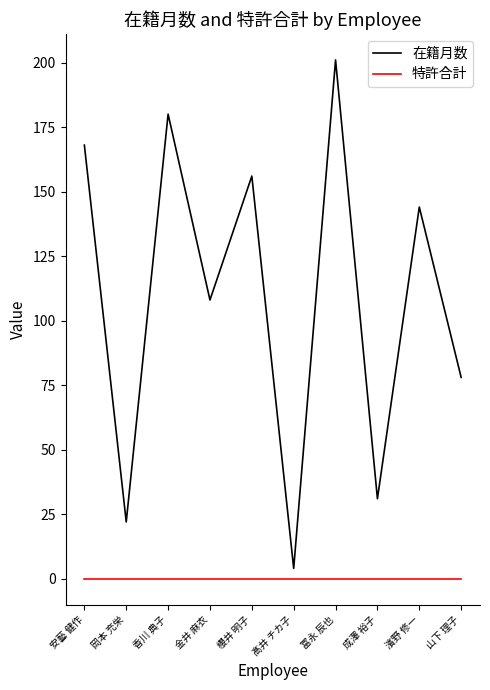

What is the approximate value of 在籍月数 at 金井 麻衣, to the nearest 50?

100